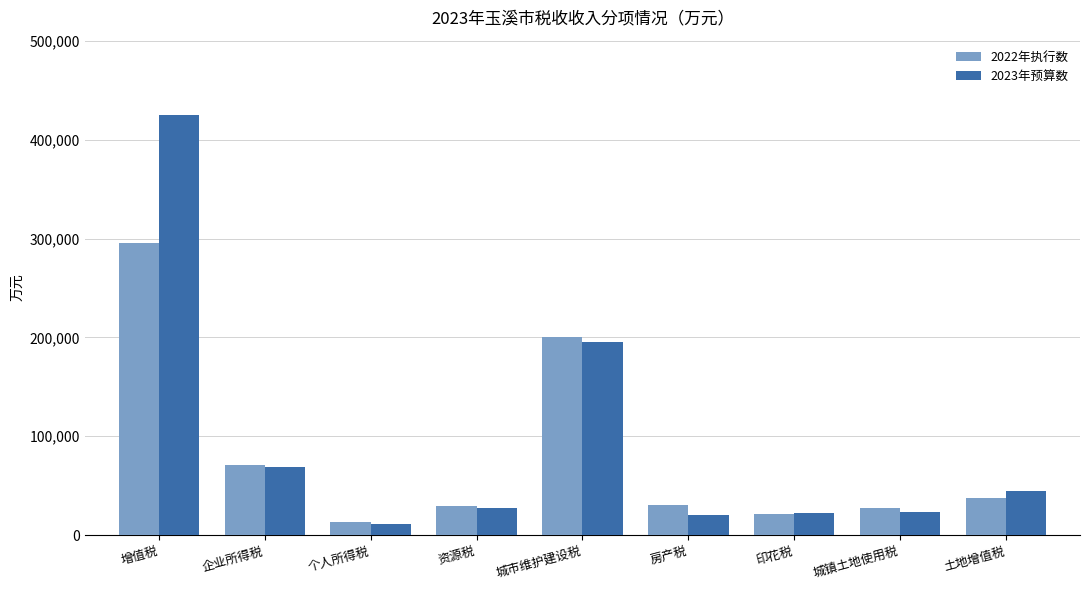

At which category is the sum across all series the highest?

增值税